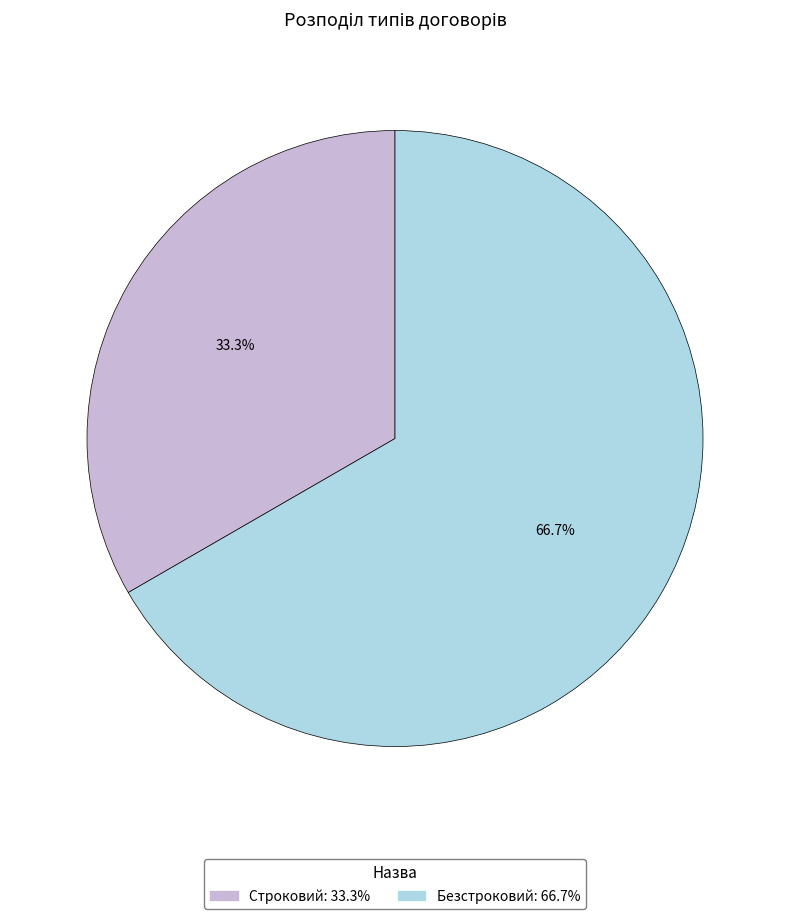

To the nearest percent, what percentage of the pie is Безстроковий?

67%